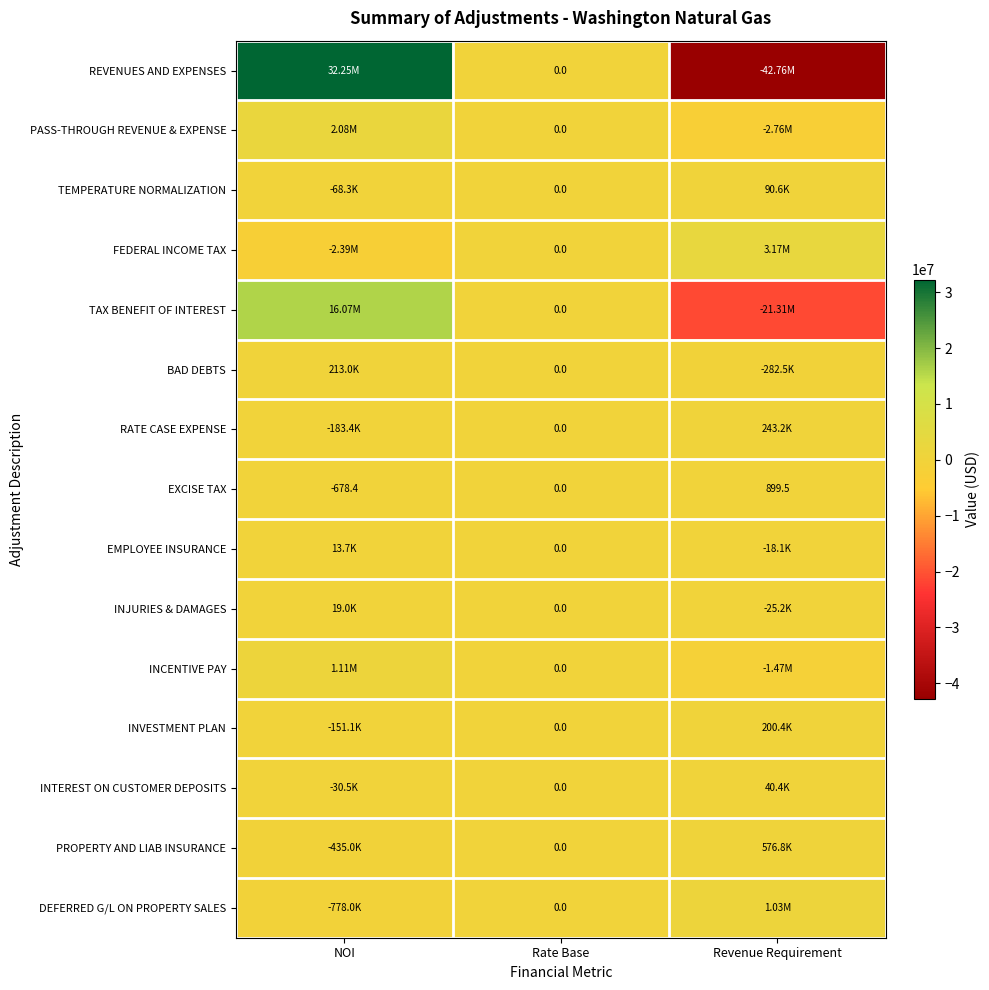

List the labels in order of EXCISE TAX value, largest first.

Revenue Requirement, Rate Base, NOI